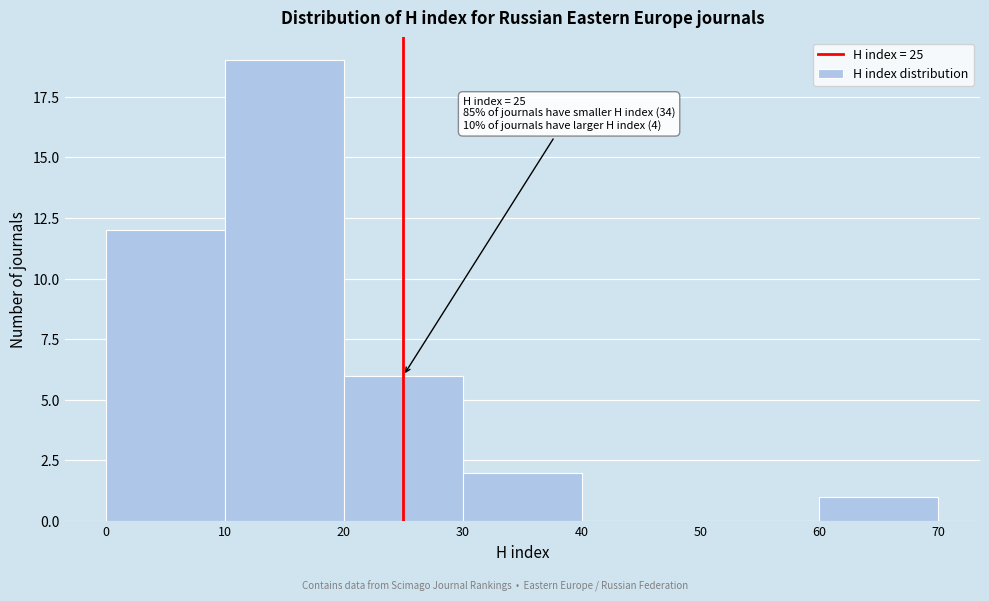

Which range on the x-axis has the tallest bar?

10 to 20